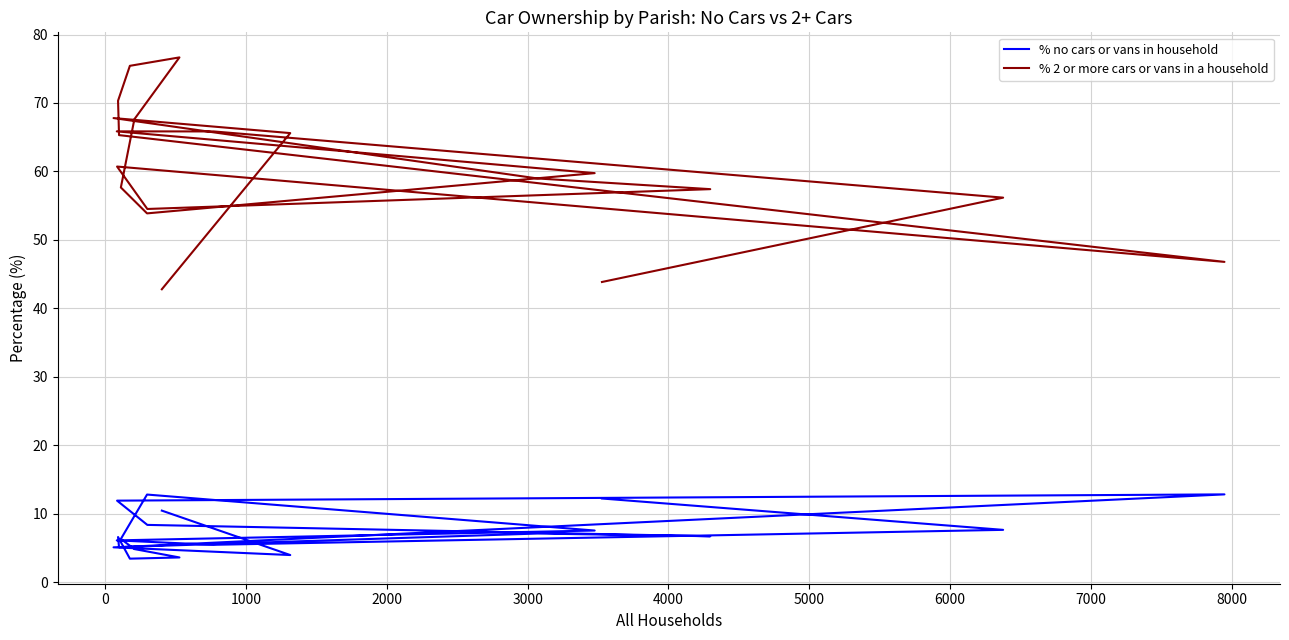

In % no cars or vans in household, how many points are higher than both neighbors (excluding endpoints)?

4